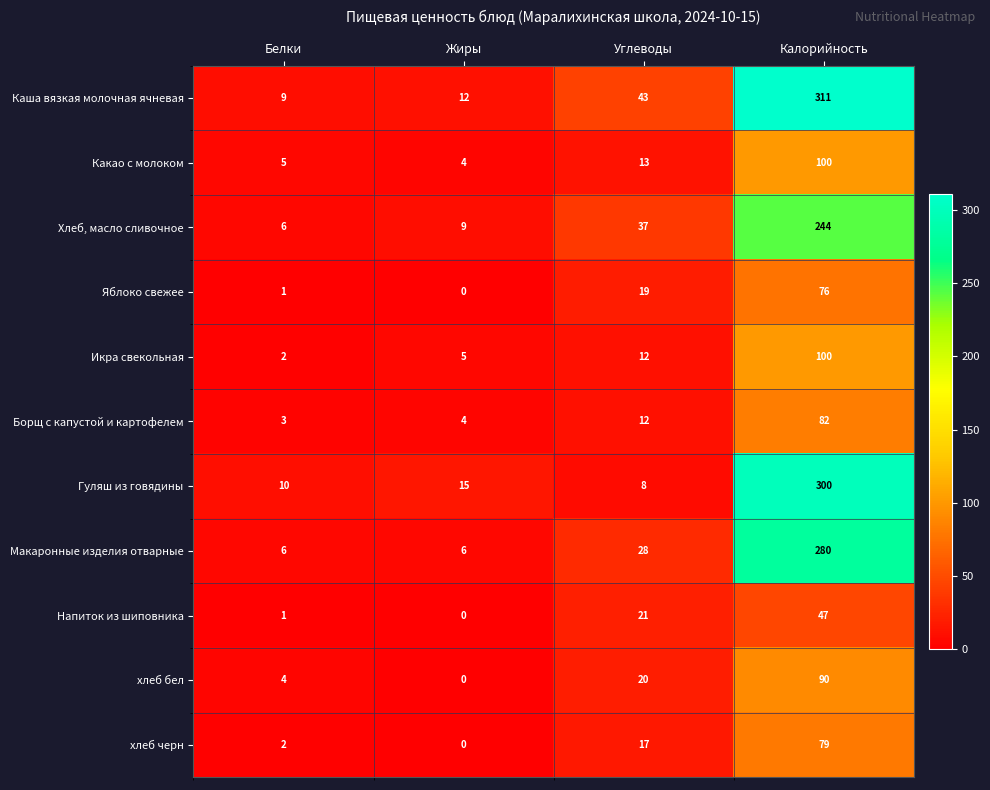

At how many categories does at least one series exceed 256?

1